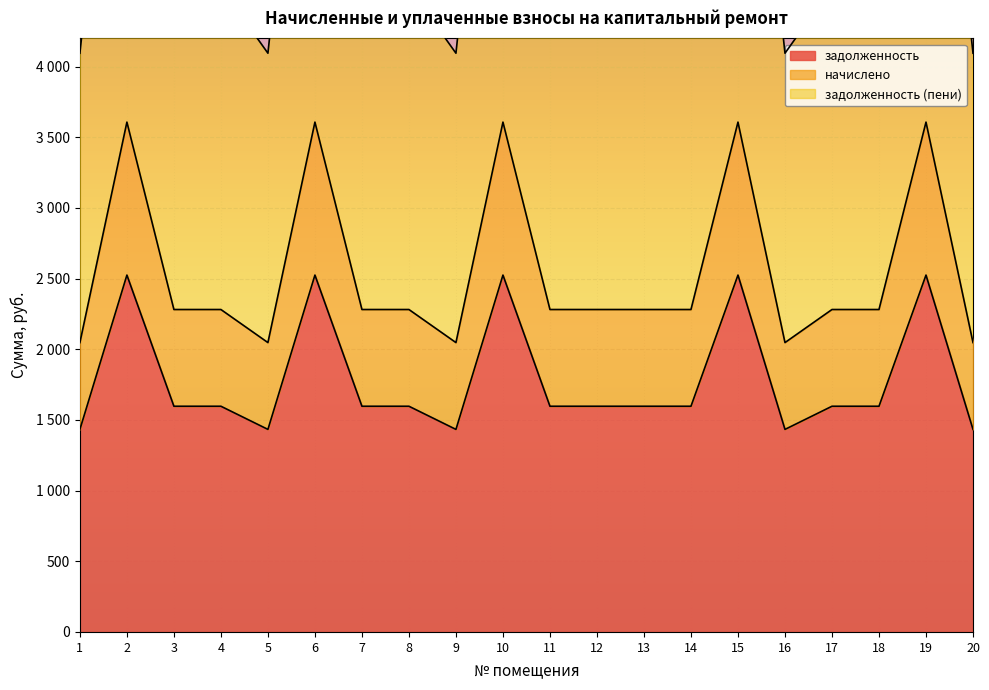

Reading left to right, extract all data points from this chart.

задолженность: 1=1433.2	2=2525.2	3=1597.0	4=1597.0	5=1433.2	6=2525.2	7=1597.0	8=1597.0	9=1433.2	10=2525.2	11=1597.0	12=1597.0	13=1597.0	14=1597.0	15=2525.2	16=1433.2	17=1597.0	18=1597.0	19=2525.2	20=1433.2
начислено: 1=2047.5	2=3607.5	3=2281.5	4=2281.5	5=2047.5	6=3607.5	7=2281.5	8=2281.5	9=2047.5	10=3607.5	11=2281.5	12=2281.5	13=2281.5	14=2281.5	15=3607.5	16=2047.5	17=2281.5	18=2281.5	19=3607.5	20=2047.5
задолженность (пени): 1=4095.0	2=7215.0	3=4563.0	4=4563.0	5=4095.0	6=7215.0	7=4563.0	8=4563.0	9=4095.0	10=7215.0	11=4563.0	12=4563.0	13=4563.0	14=4563.0	15=7215.0	16=4095.0	17=4563.0	18=4563.0	19=7215.0	20=4095.0